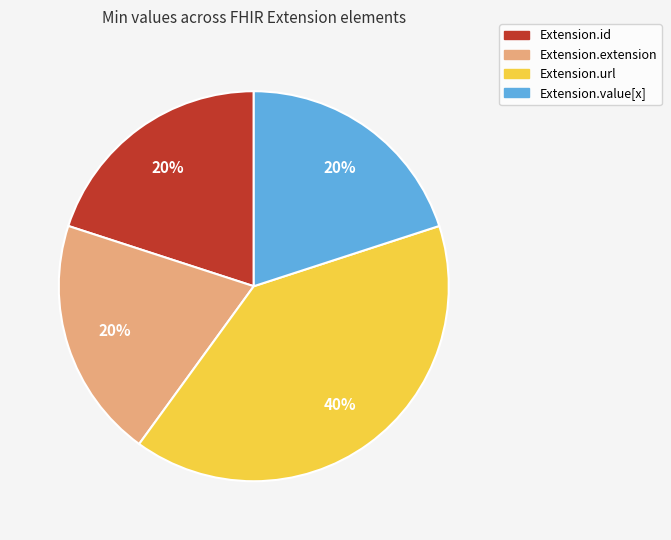

To the nearest percent, what is the difference between the largest and smallest slice percentages?

20%